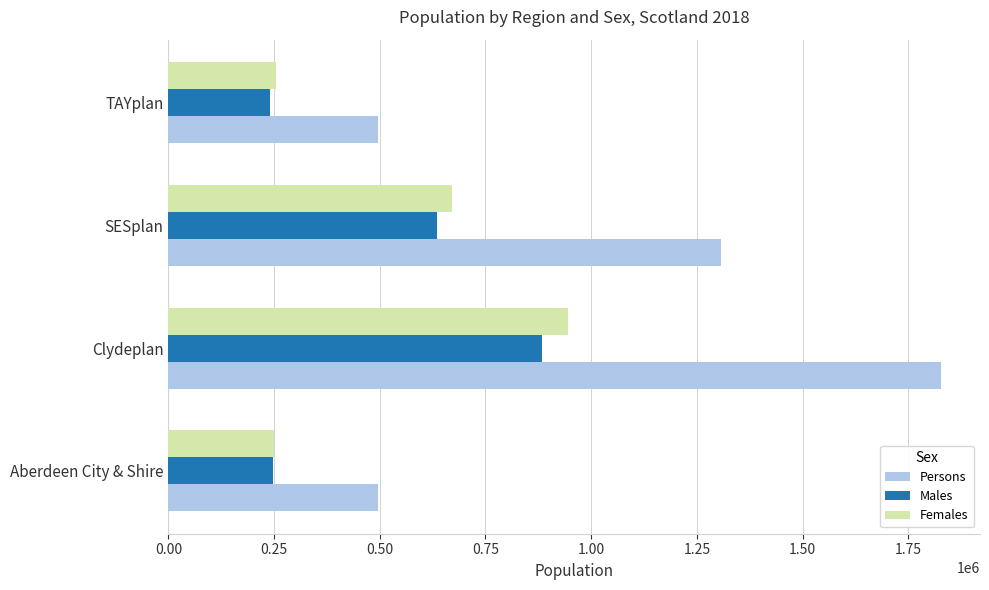

What is the total value across all series at Aberdeen City & Shire?

990474